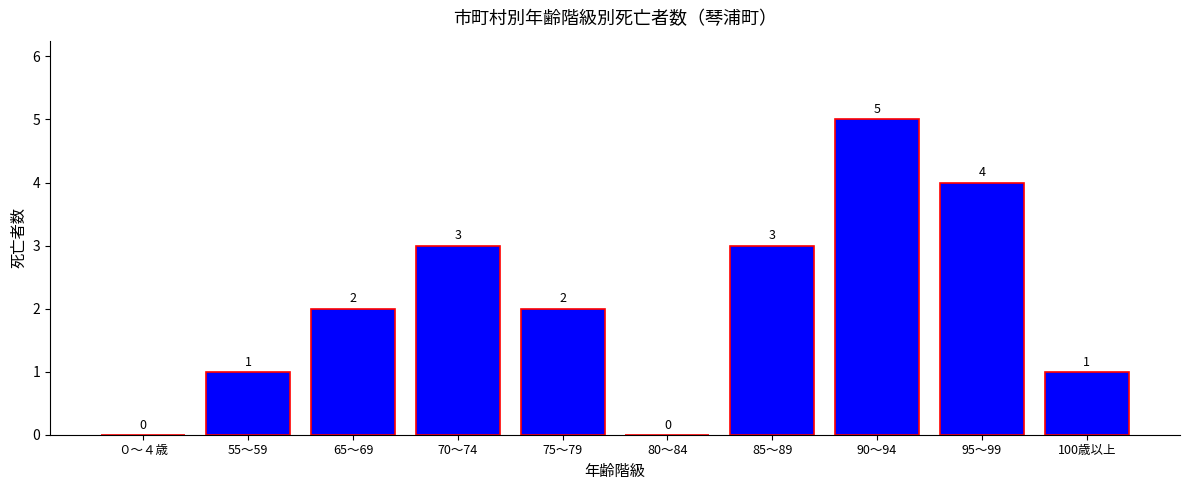

What is the change in value from 65～69 to 100歳以上?

-1